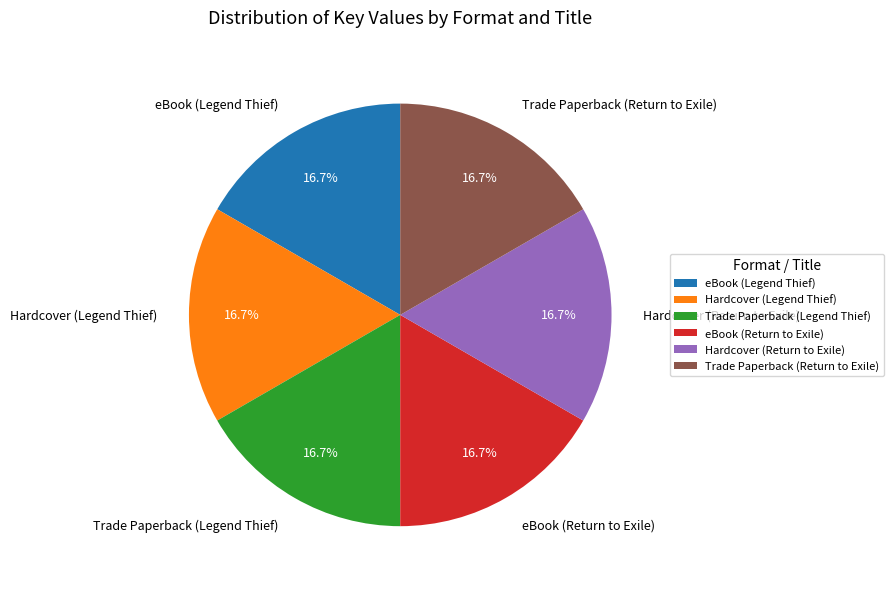

The eBook (Legend Thief) slice represents 27% of the pie. True or false?

False